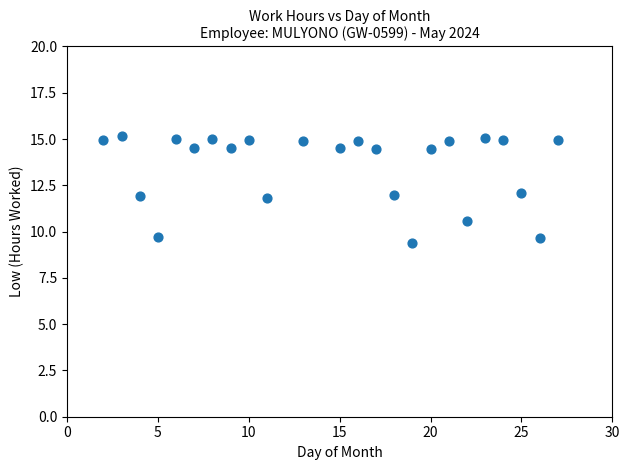

What is the range of Y values (max minus min)?

5.8